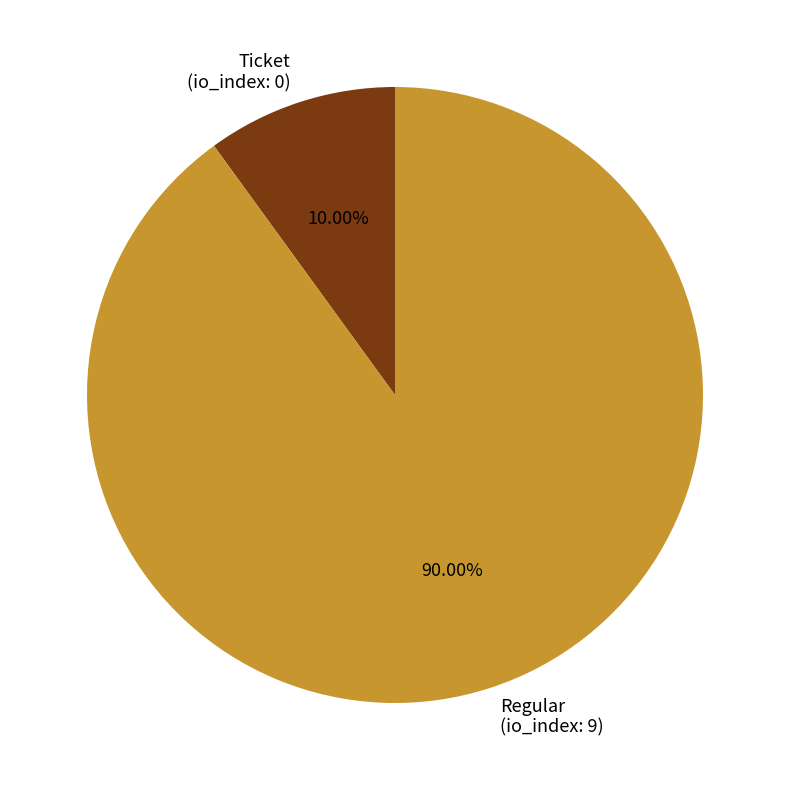

Does Regular (io_index: 9) account for over 50% of the chart?

Yes